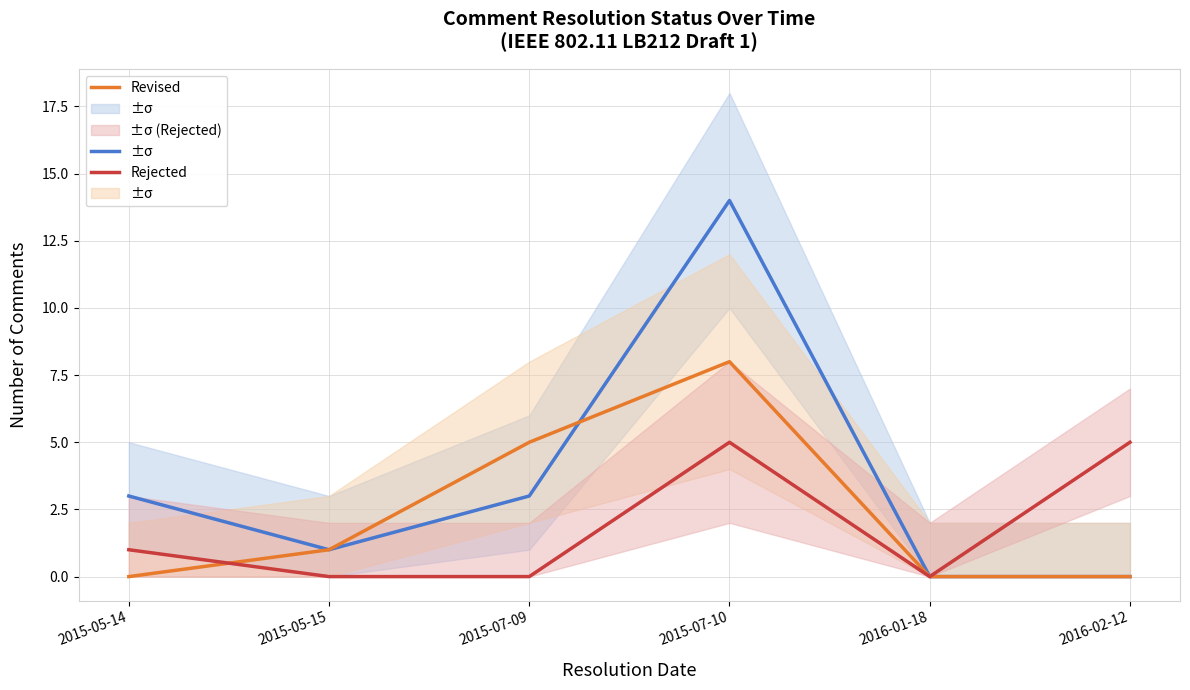

In Rejected, how many points are lower than both neighbors (excluding endpoints)?

1